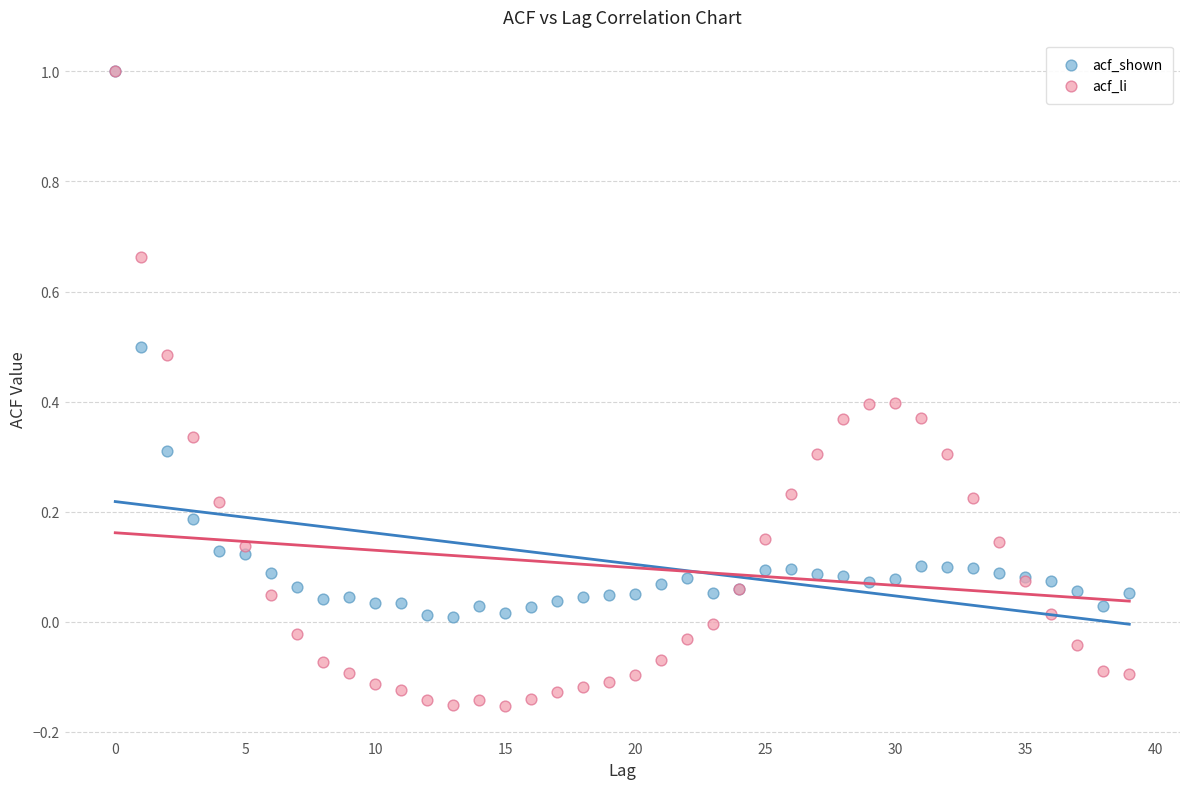

Which series has the widest spread of Y values?

acf_li